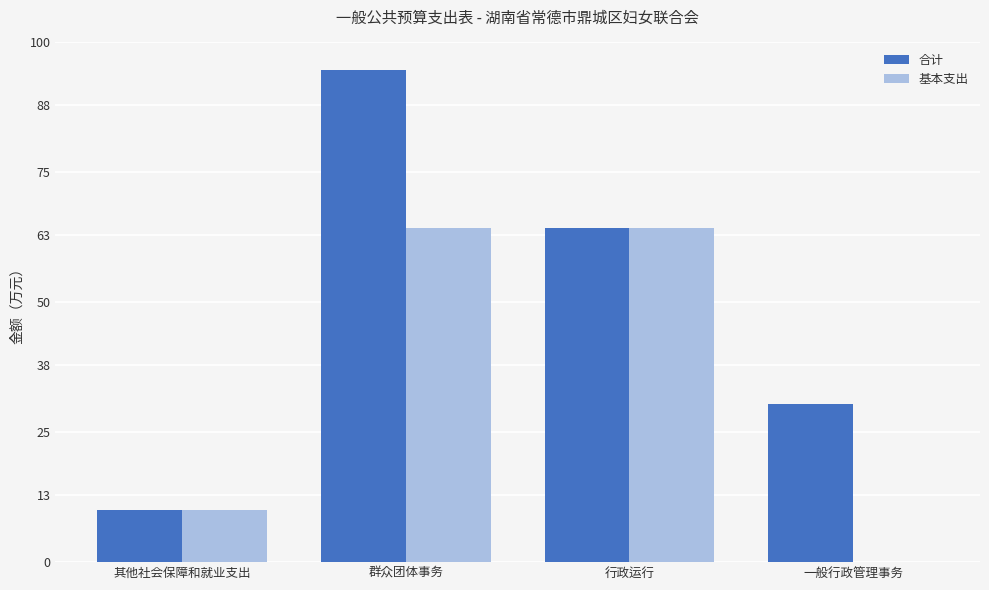

What value does the 合计 series have at 一般行政管理事务?

30.5